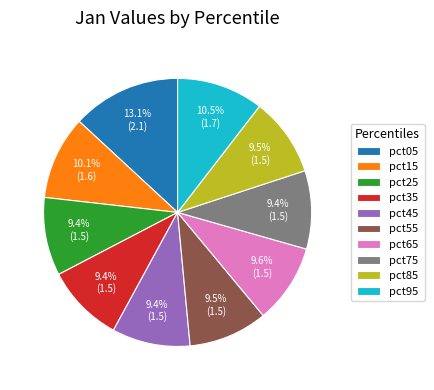

To the nearest percent, what percentage of the pie is pct75?

9%